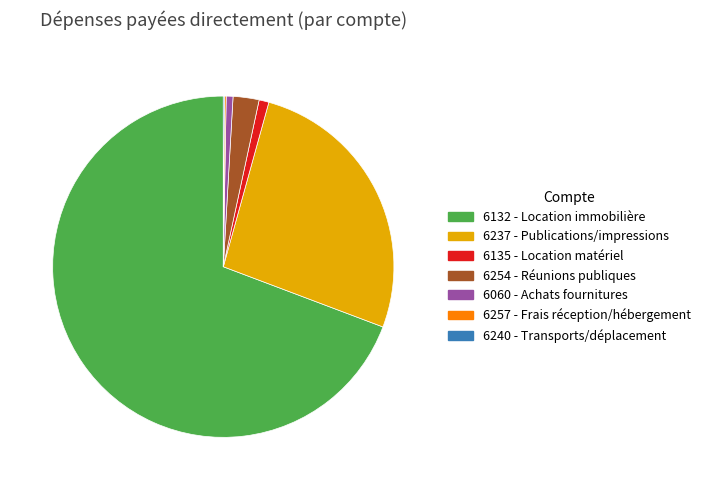

Is there any slice that represents more than half of the pie?

Yes